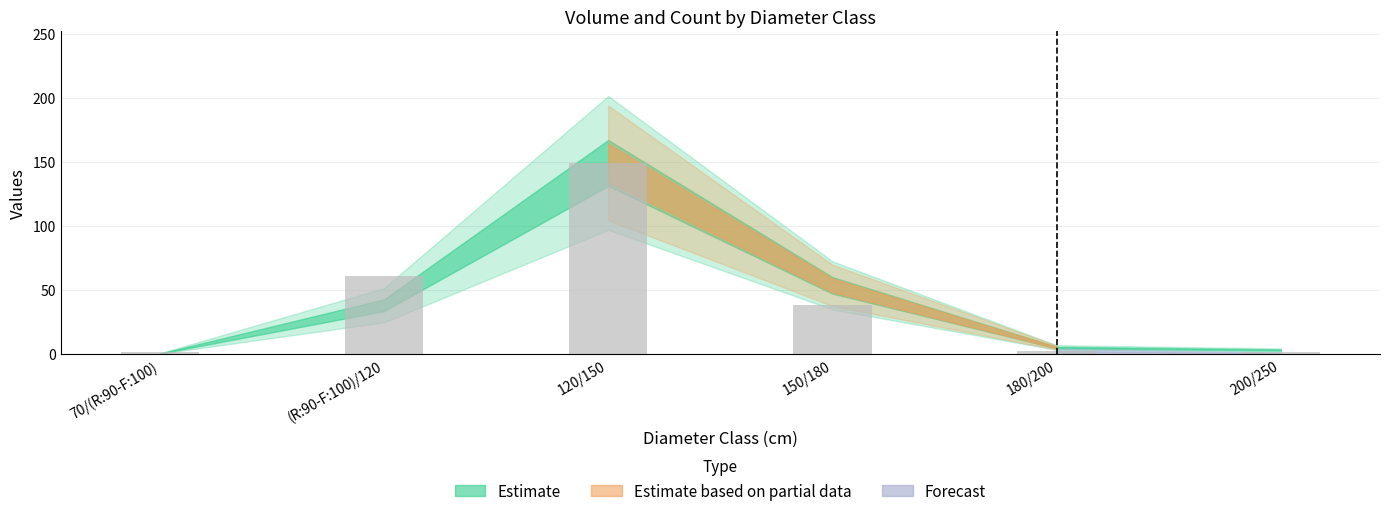

What is the maximum value shown in the chart?

149.4